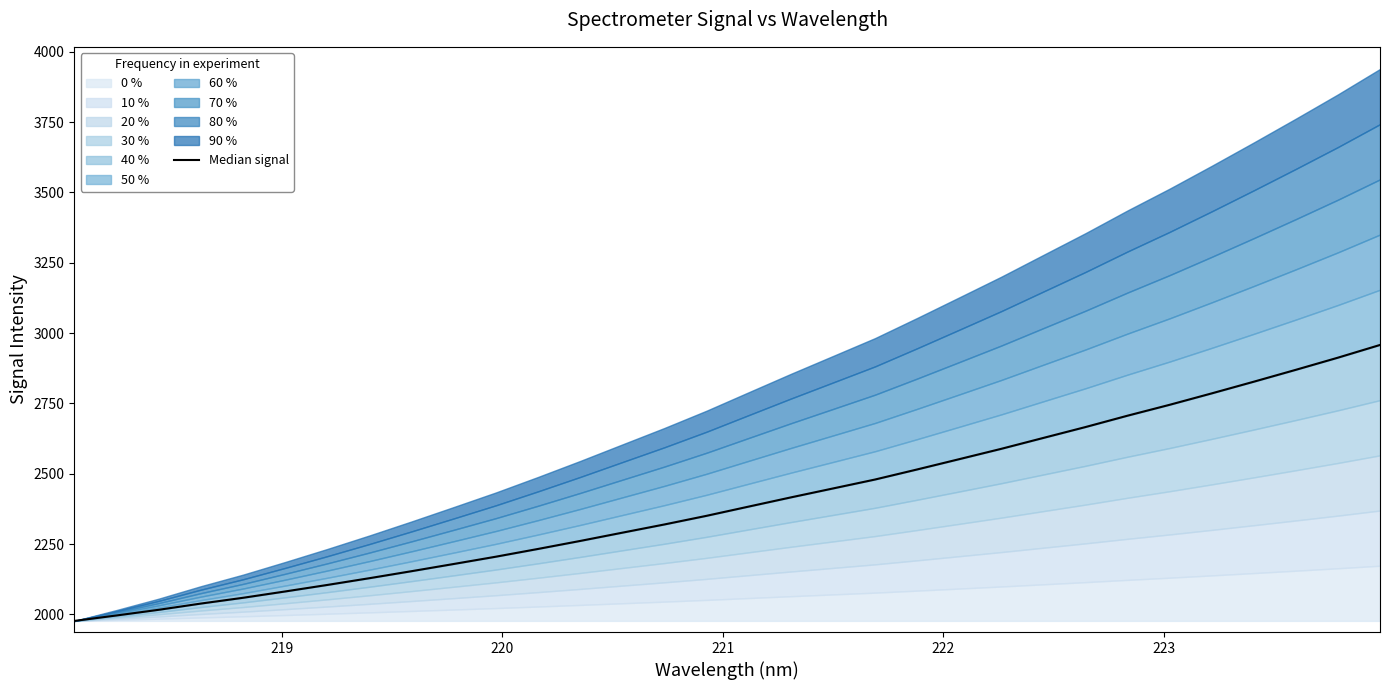

How many lines are shown in the chart?

1